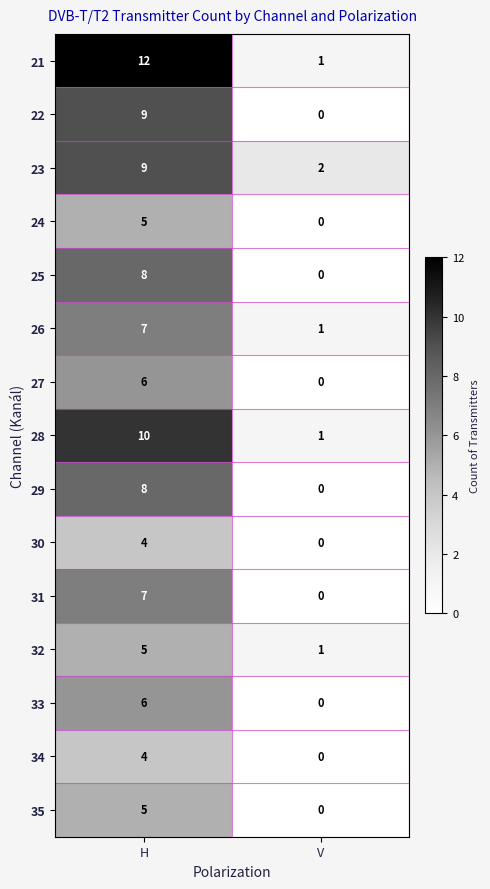

Rank the categories by 33 value from lowest to highest.

V, H